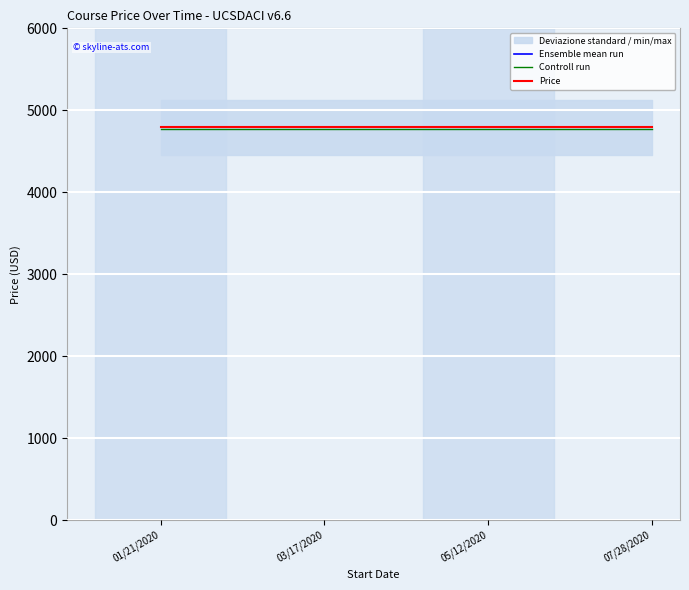

True or false: Ensemble mean run and Controll run cross at least once.

False